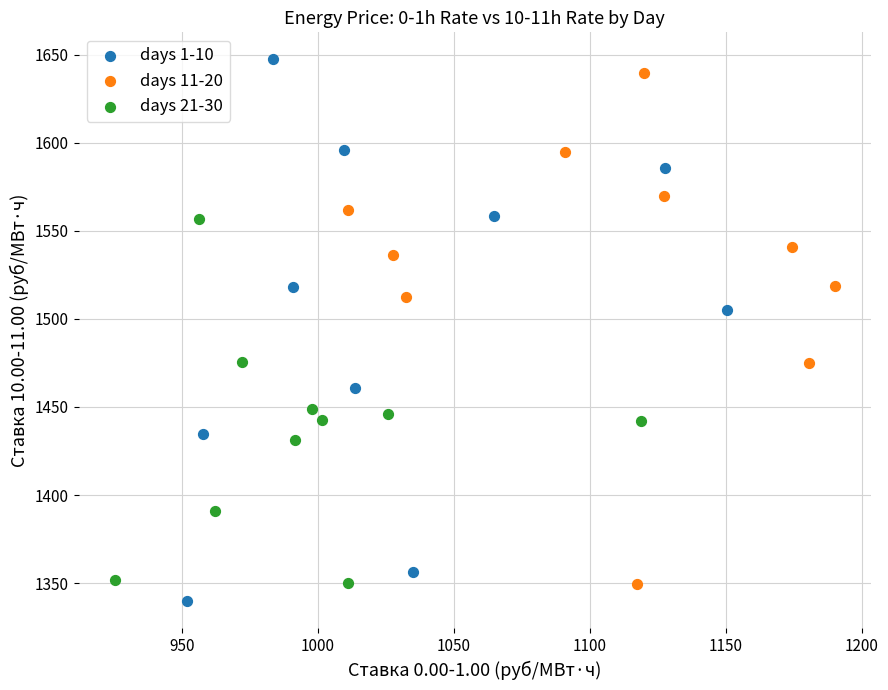

Which series reaches the minimum Y coordinate?

days 1-10